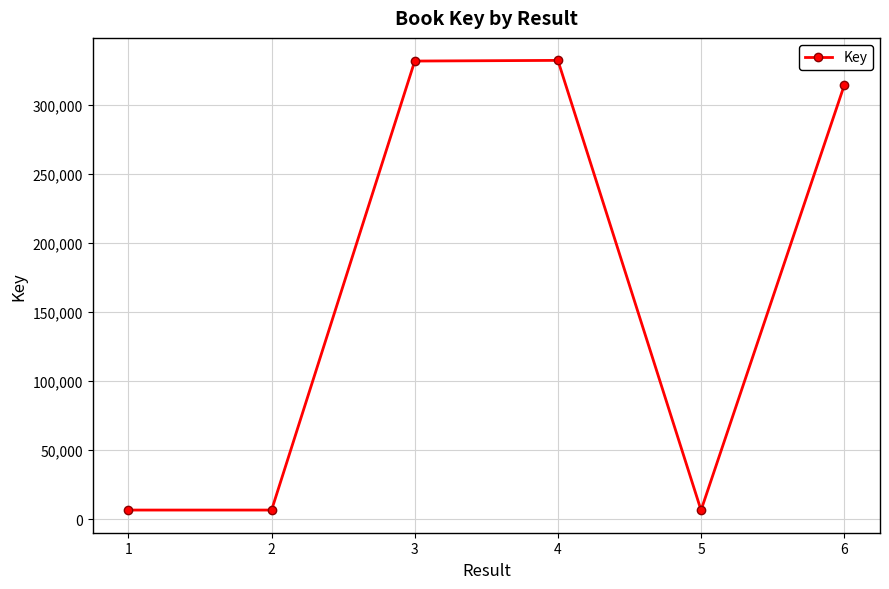

What is the sum of the values at 4 and 5?

338886